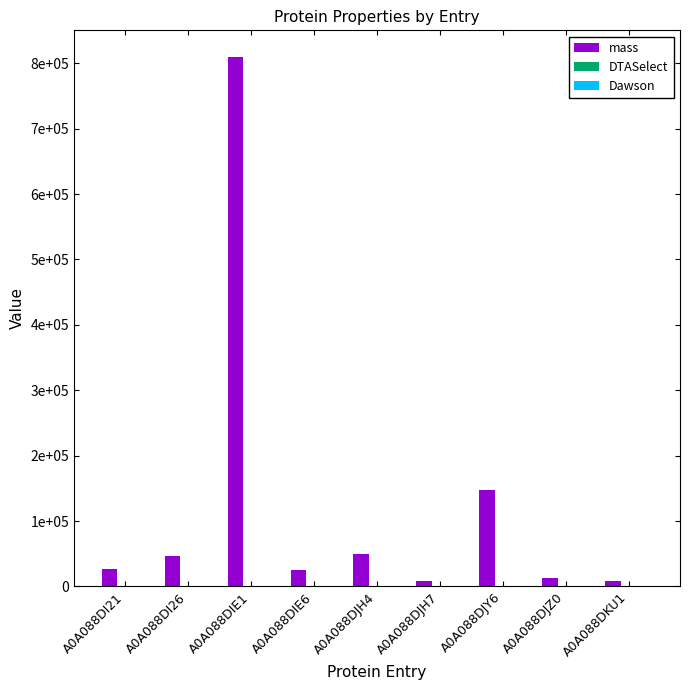

What is the sum of all DTASelect values?

67.1